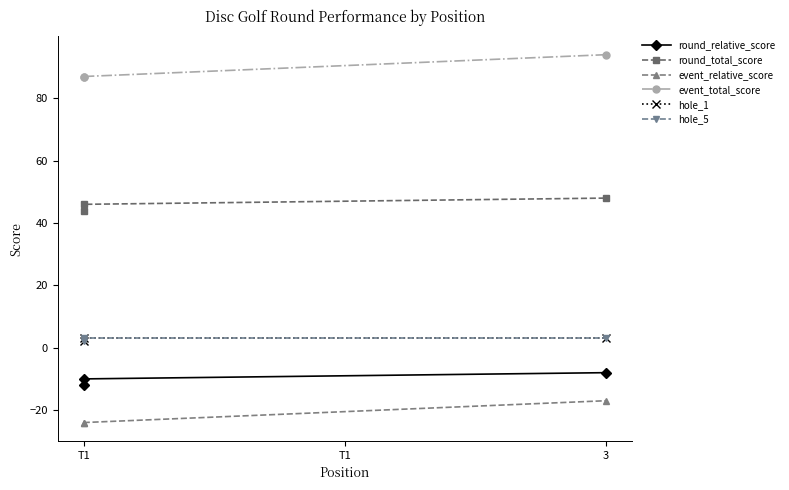

How many categories are shown in the chart?

3